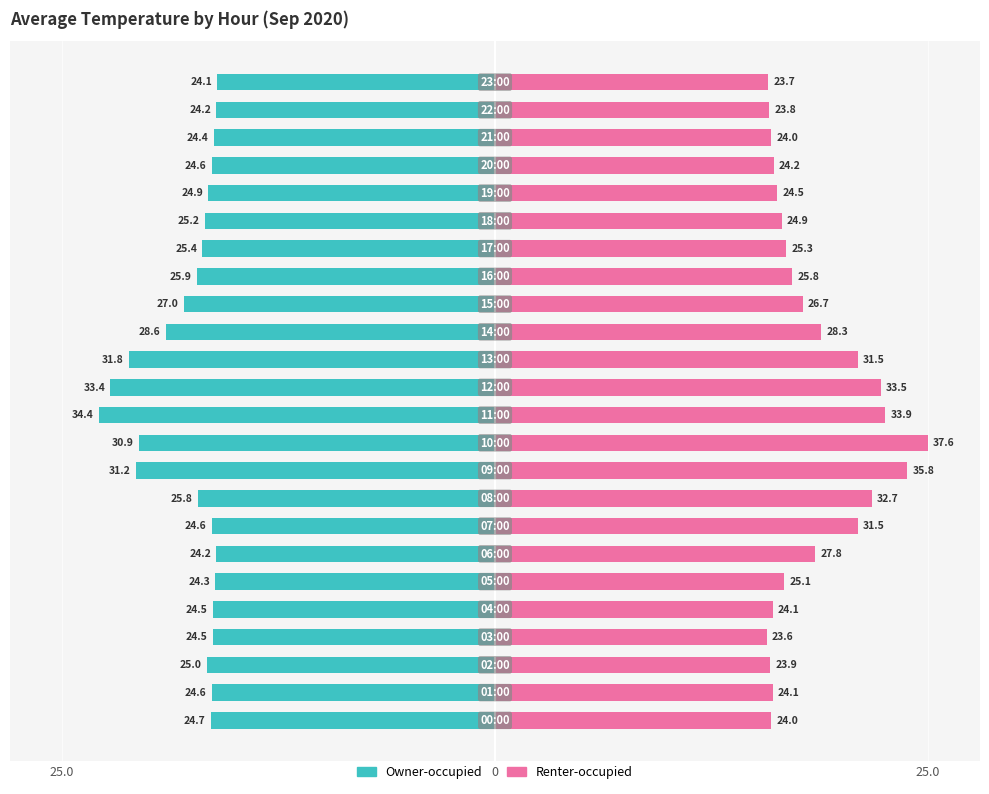

Rank the series by their maximum value, from highest to lowest.

Renter-occupied, Owner-occupied